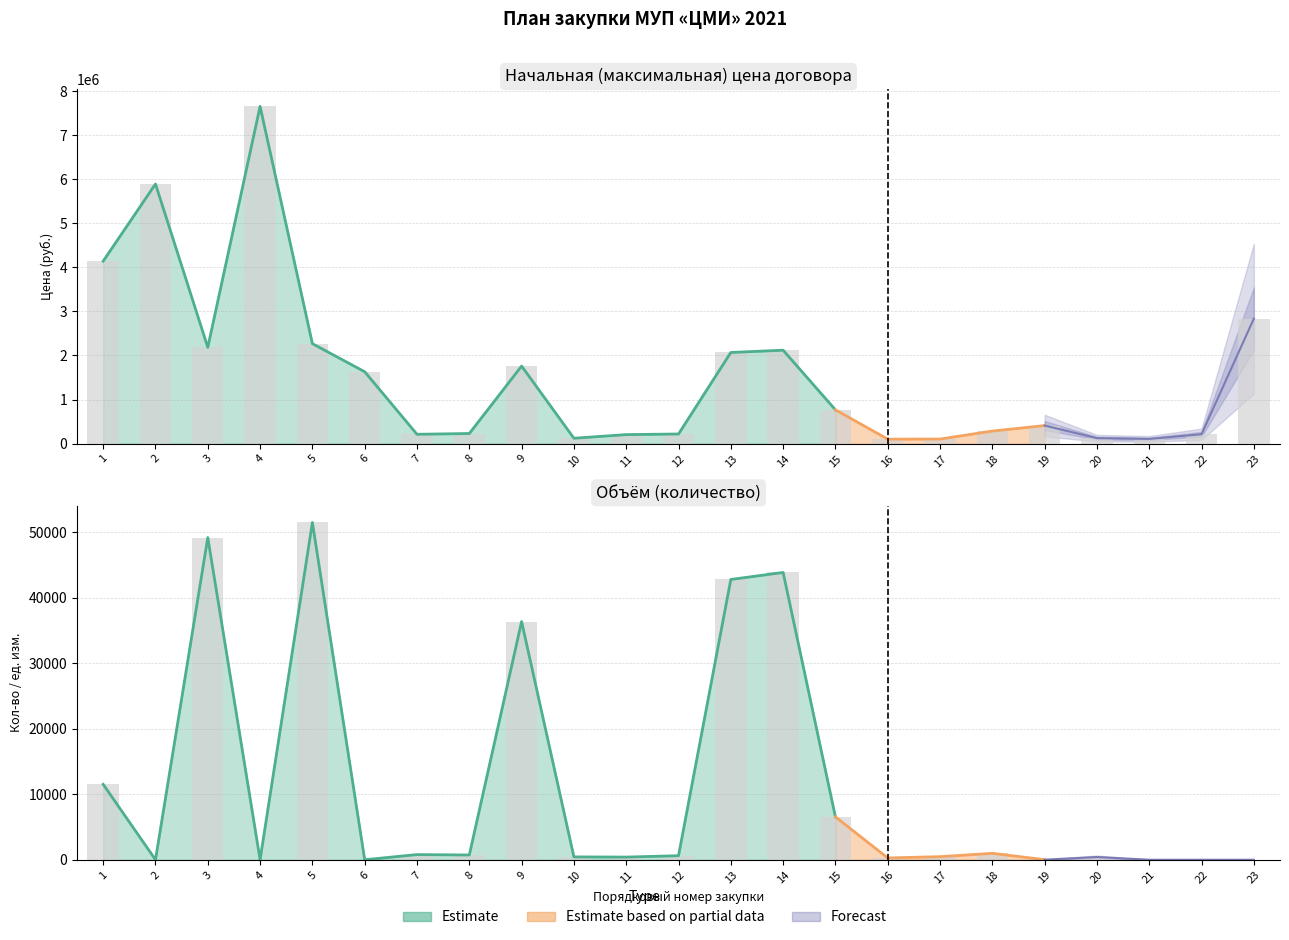

Between 4 and 6, which series saw the biggest shift?

Начальная цена (руб.)